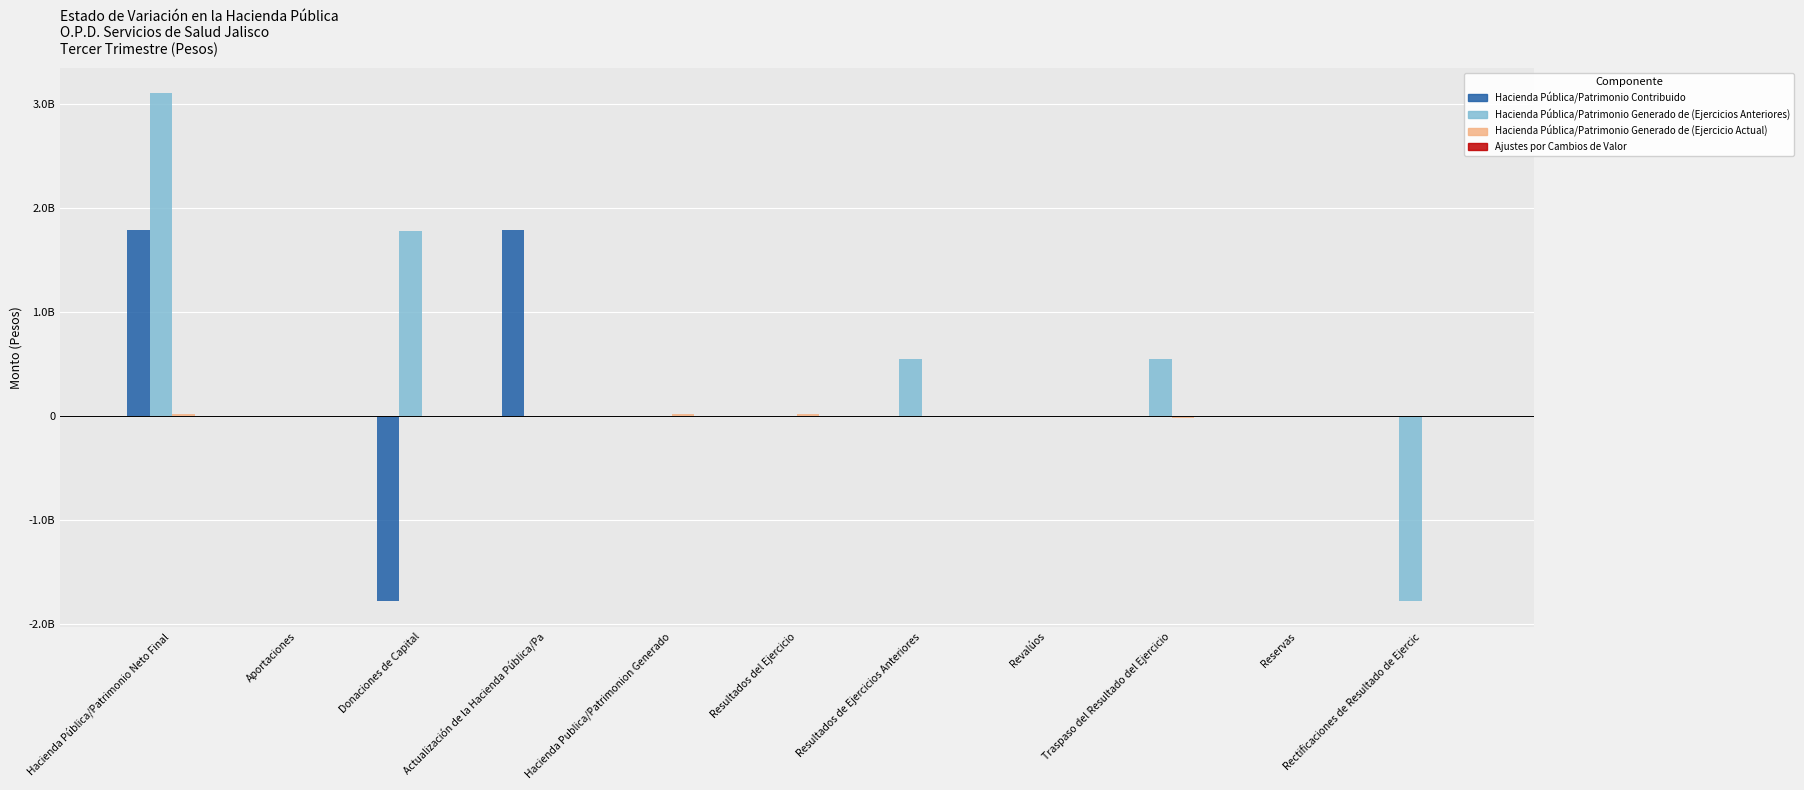

Does the chart contain stacked bars?

No